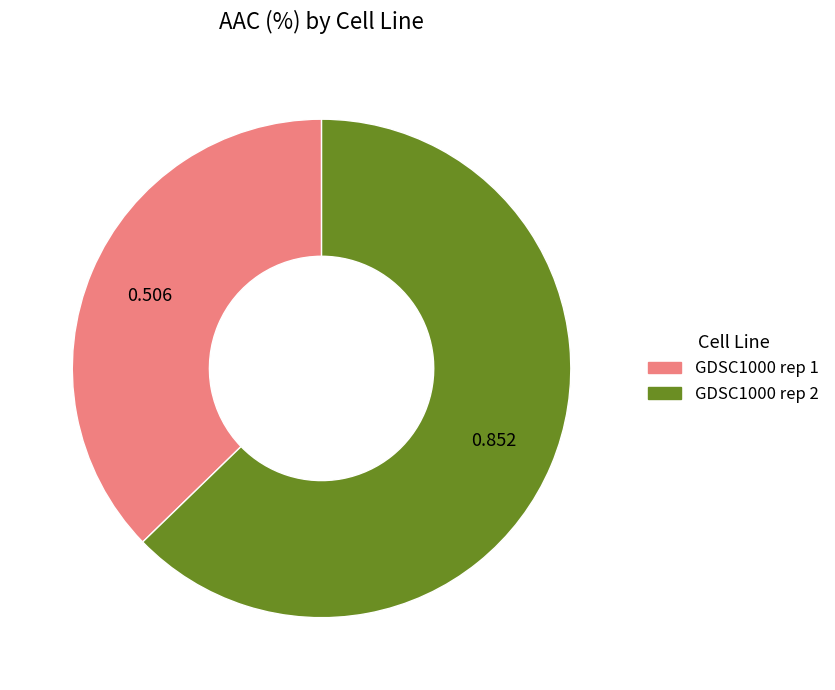

Combined, do GDSC1000 rep 1 and GDSC1000 rep 2 account for over 50%?

Yes